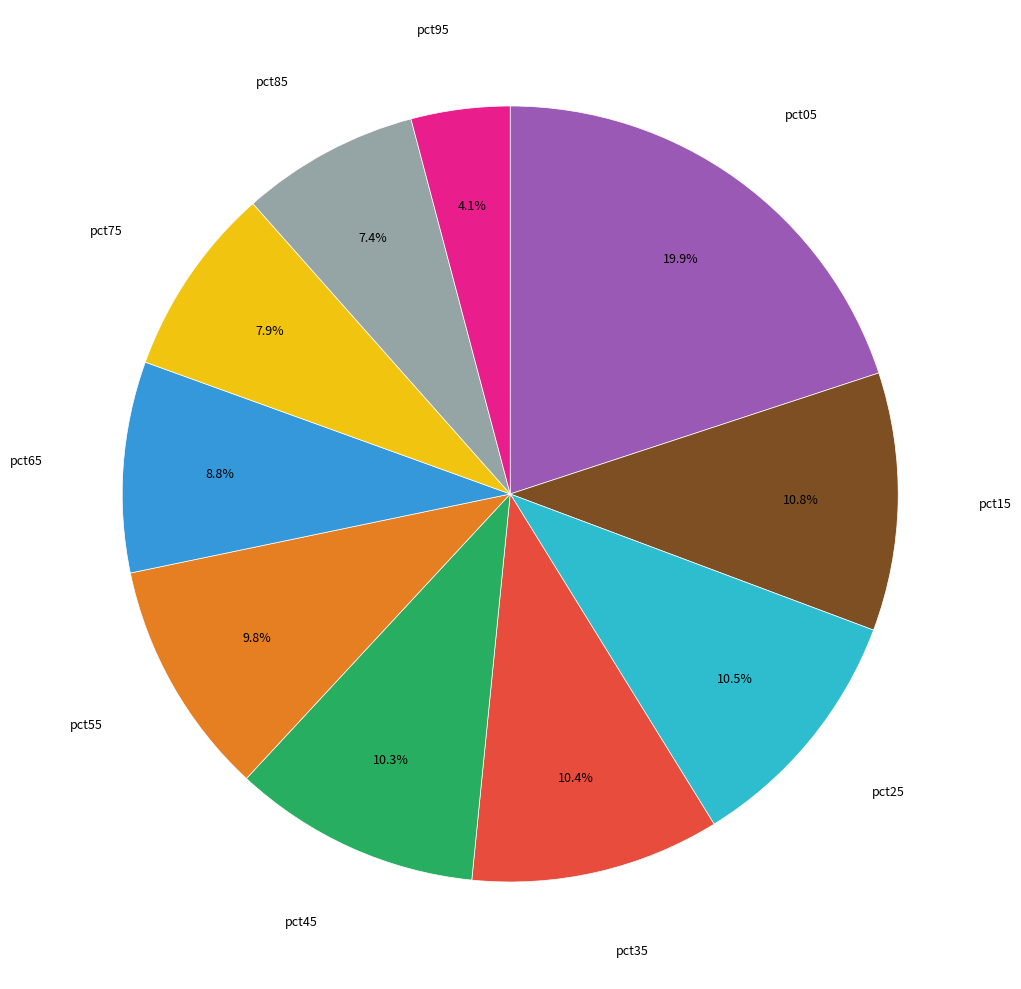

Is pct15 the majority of the pie?

No